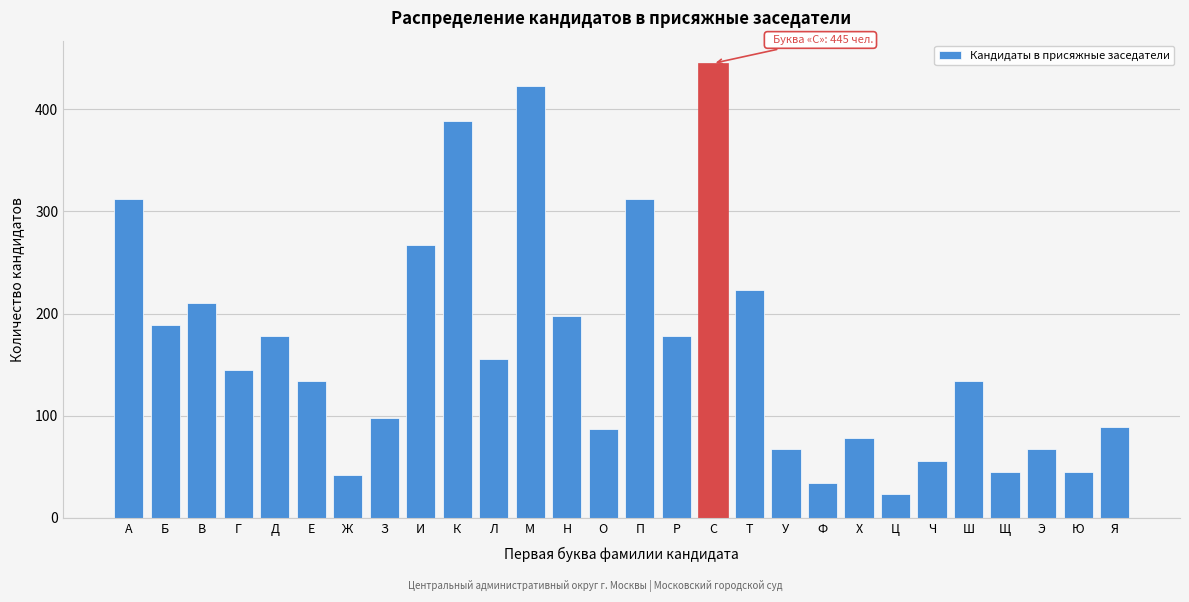

Reading right to left, extract all data points from this chart.

89	45	67	45	134	56	23	78	34	67	223	445	178	312	87	198	423	156	389	267	98	42	134	178	145	210	189	312